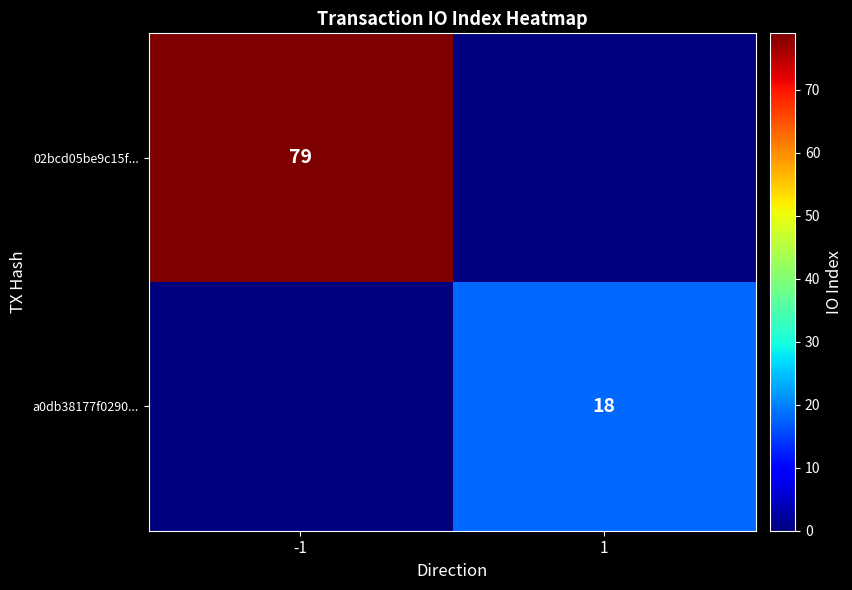

Between -1 and 1, which is larger?

-1